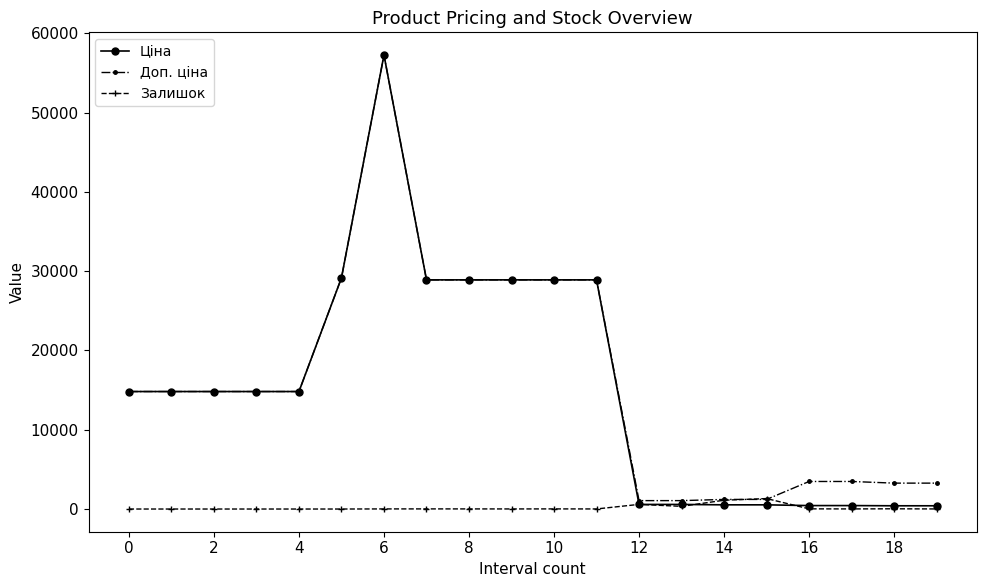

True or false: Доп. ціна has more than 0 interior local peaks.

True